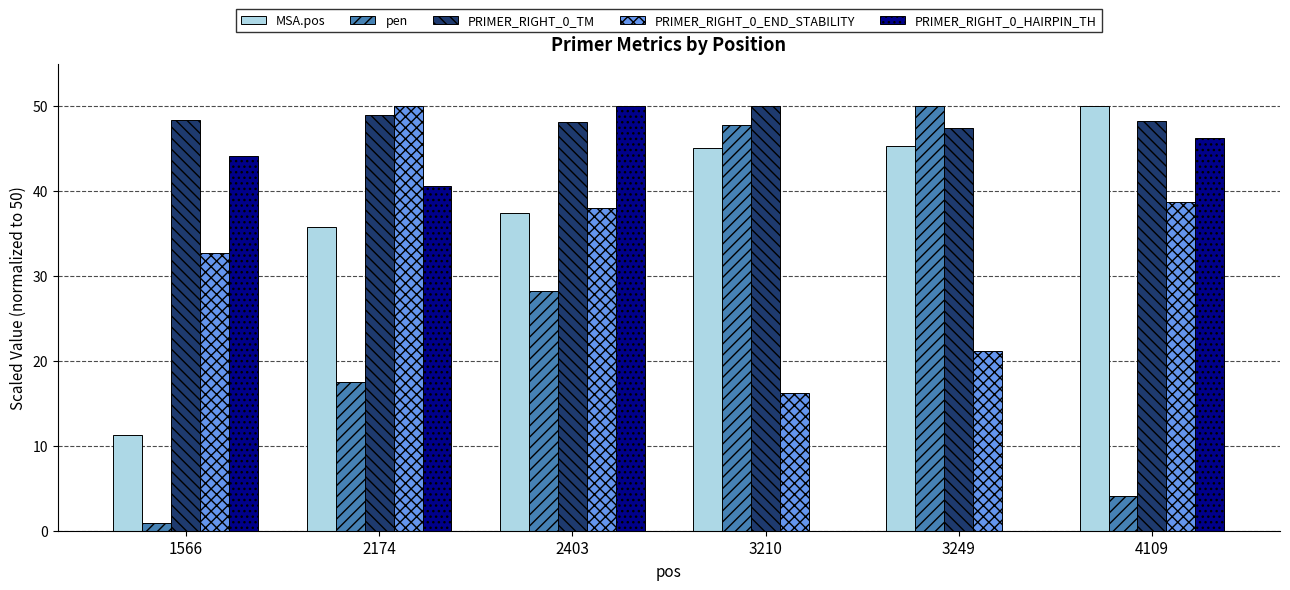

Are the bars grouped side by side (vs. stacked)?

Yes